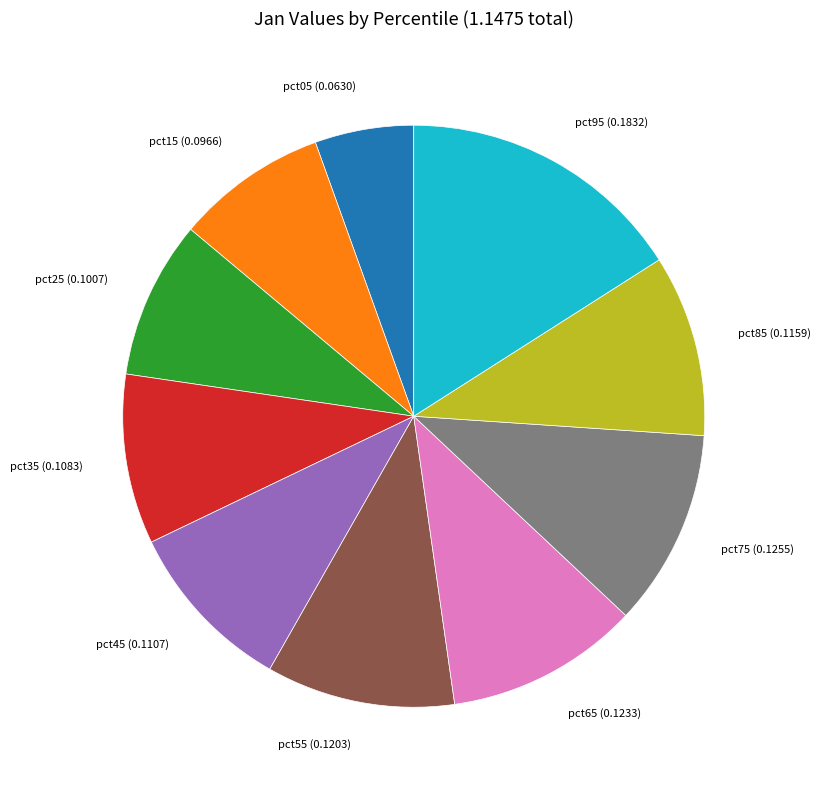

How many slices are in this pie chart?

10